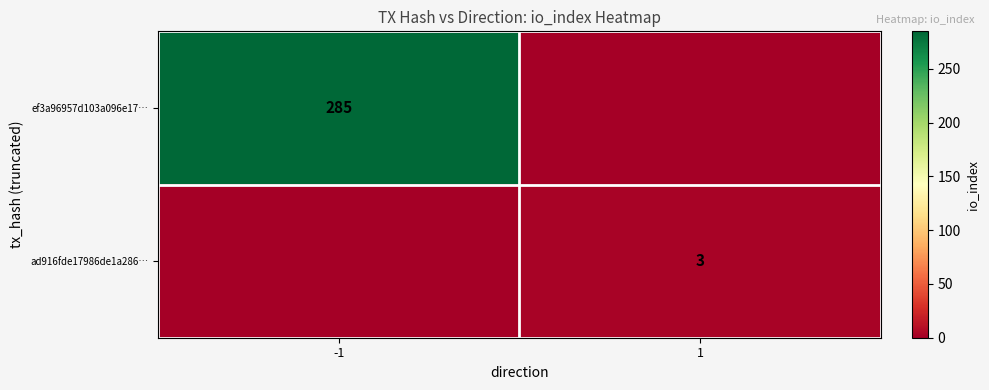

True or false: ad916fde17986de1a286… has a value of 3 at 1.

True